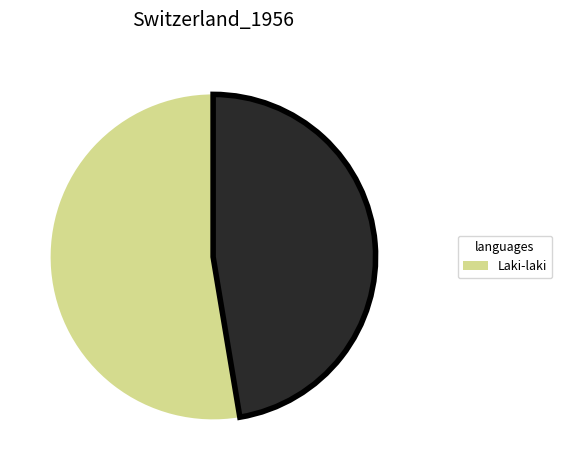

Does any single category account for the majority?

Yes